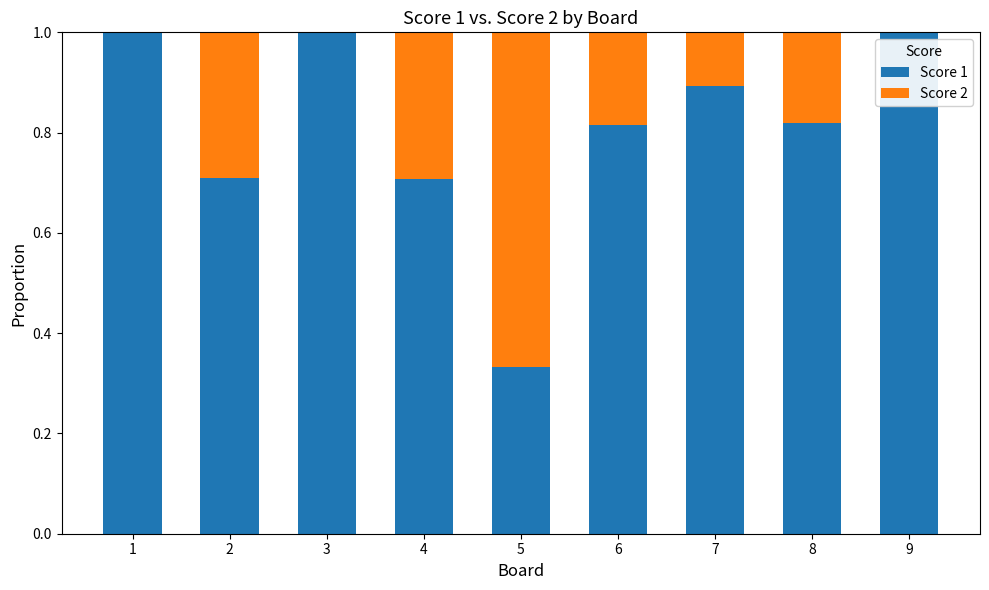

Does the chart contain stacked bars?

Yes